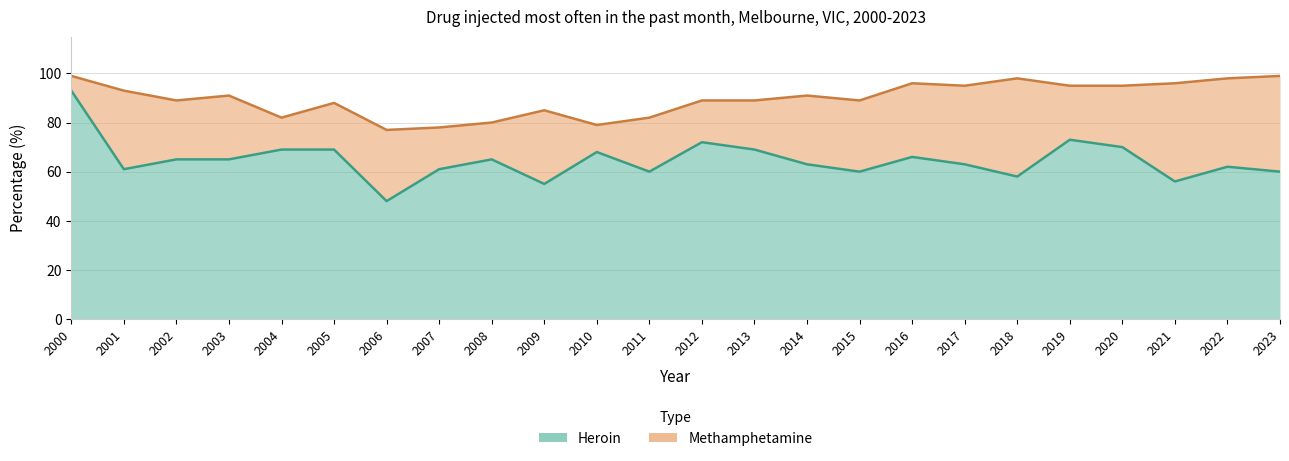

Where does the data first go above 65?

2000